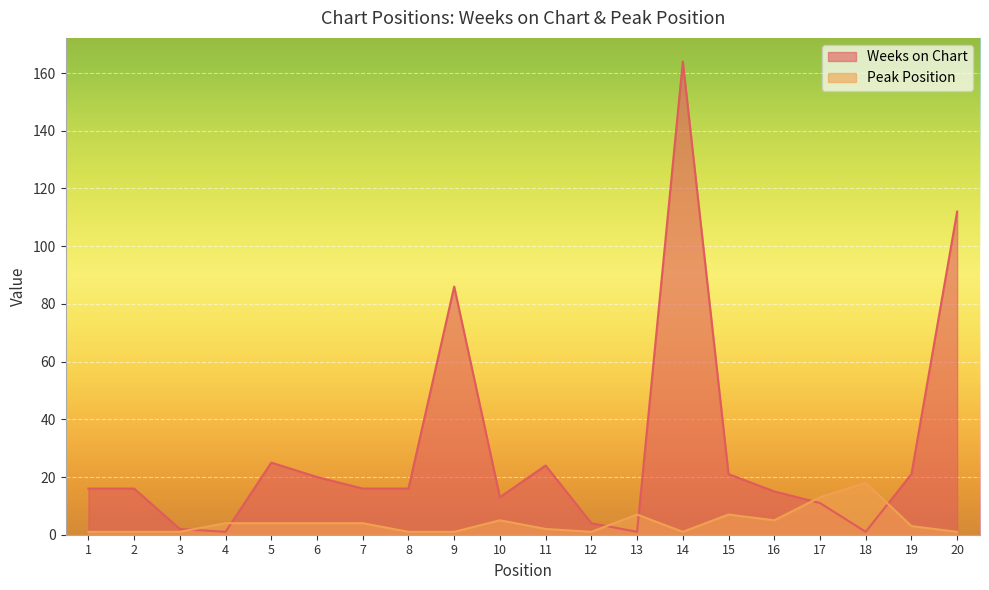

Is the value of Weeks on Chart at 18 greater than the value of Peak Position at 3?

No